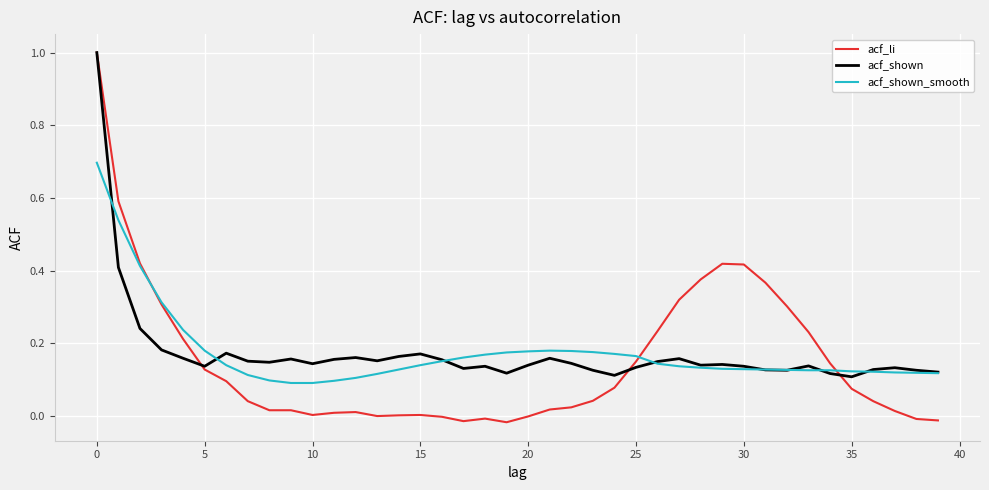

Which series has the largest range (max minus min)?

acf_li